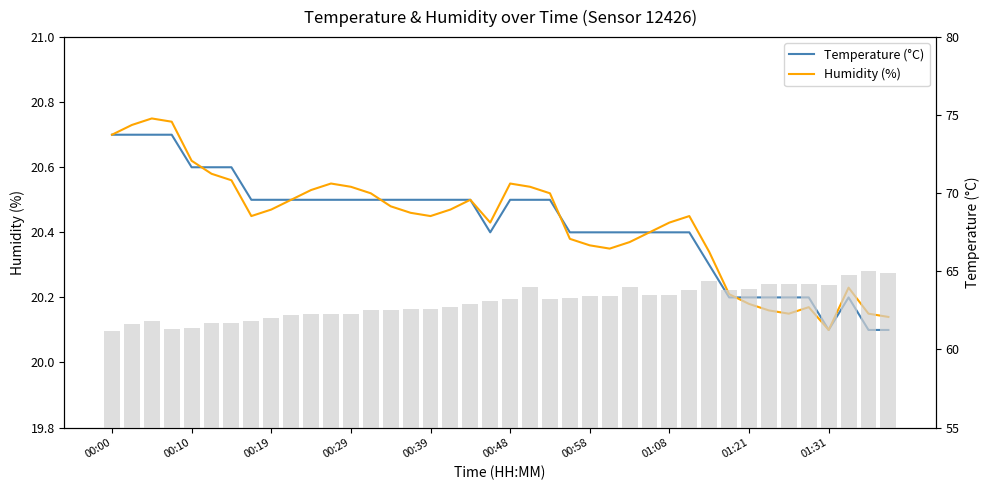

What is the sum of the Humidity trend values at 30 and 00:00?

41.0